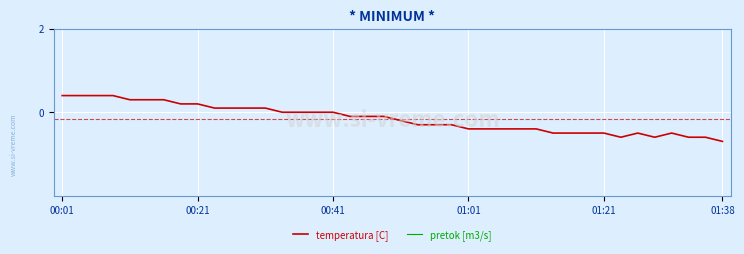

What is the maximum value shown in the chart?

0.4